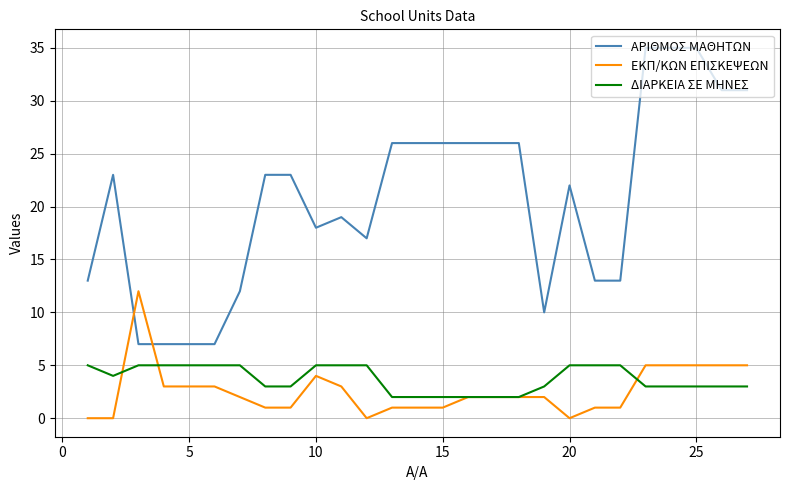

True or false: ΑΡΙΘΜΟΣ ΜΑΘΗΤΩΝ and ΕΚΠ/ΚΩΝ ΕΠΙΣΚΕΨΕΩΝ cross at least once.

True